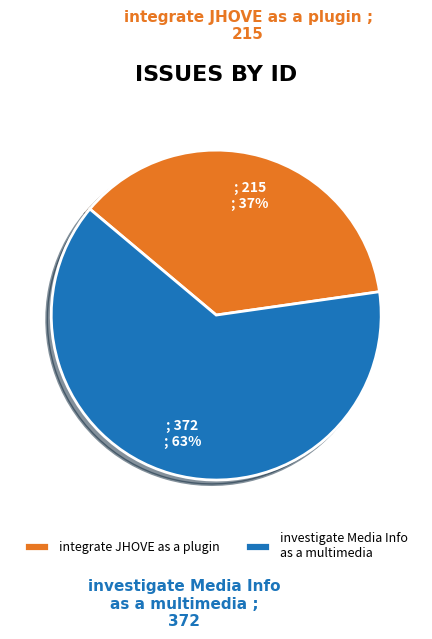

Which category accounts for the majority?

investigate Media Info as a multimedia